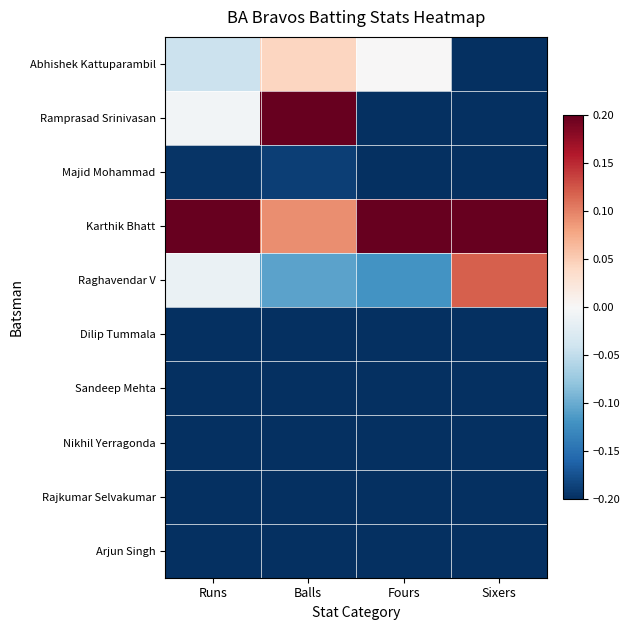

Rank the series by their maximum value, from lowest to highest.

Dilip Tummala, Sandeep Mehta, Nikhil Yerragonda, Rajkumar Selvakumar, Arjun Singh, Majid Mohammad, Abhishek Kattuparambil, Raghavendar V, Ramprasad Srinivasan, Karthik Bhatt